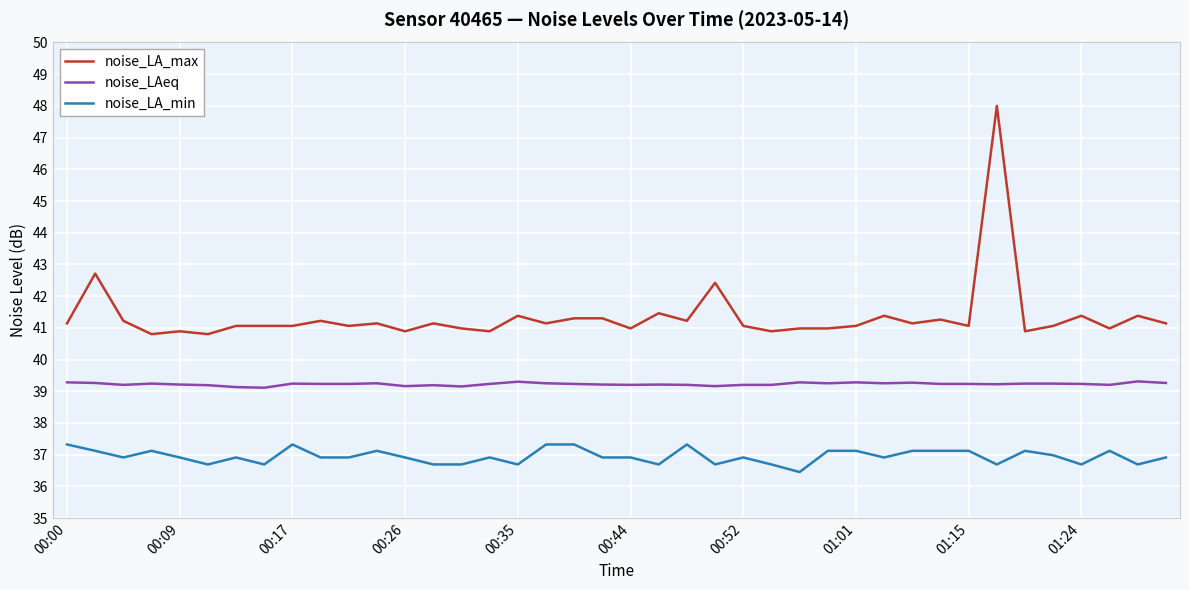

Which series has the largest range (max minus min)?

noise_LA_max